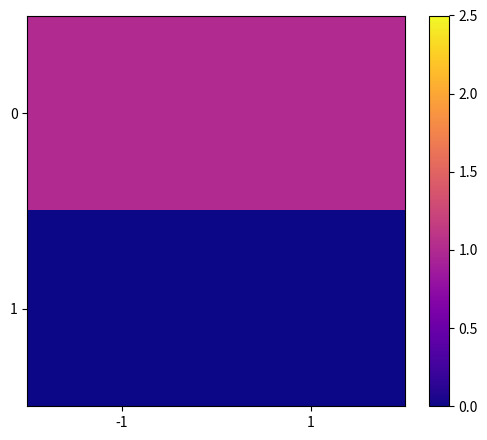

What is the spread (max minus min) of values at 1?

1